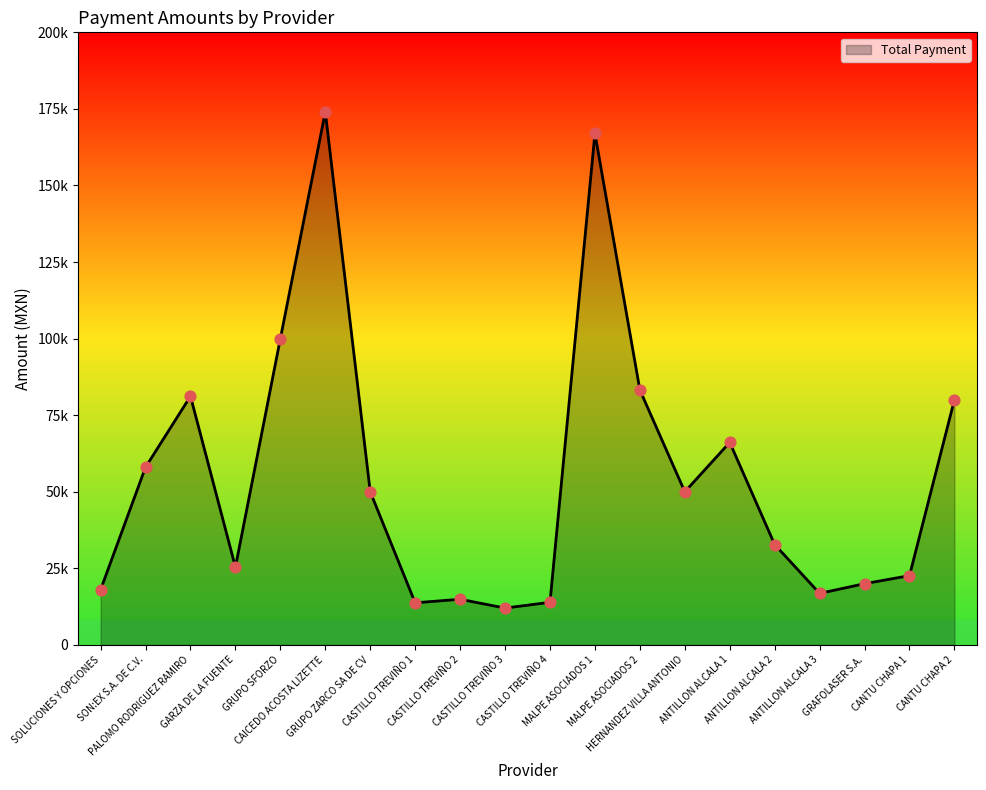

What is the change in value from SOLUCIONES Y OPCIONES to CASTILLO TREVIÑO 4?

-4116.1